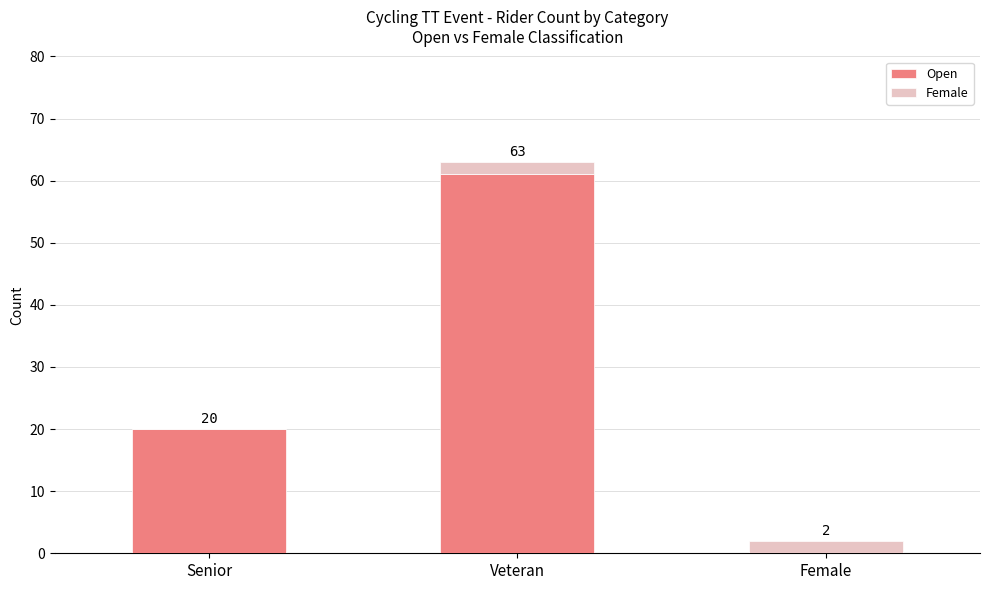

How many categories are shown in the chart?

3